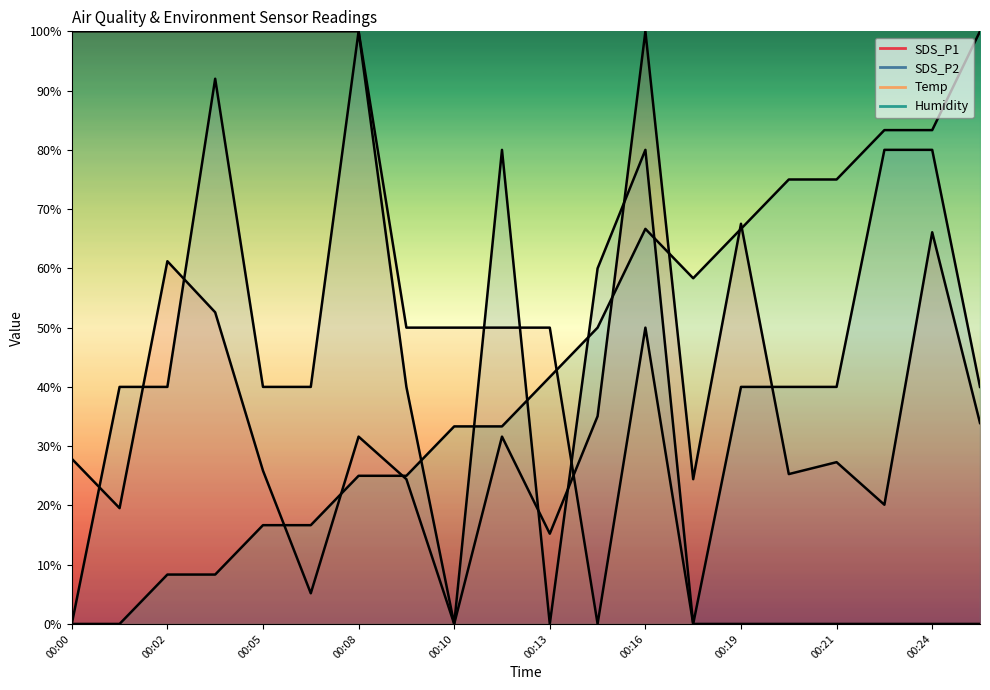

What position from the left is 00:24?

10